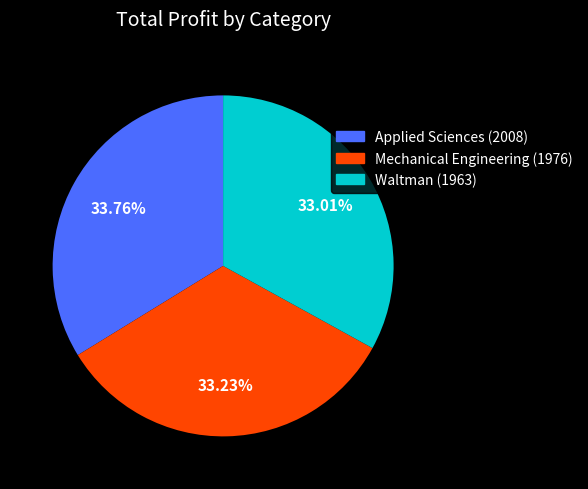

How many segments does this pie chart have?

3